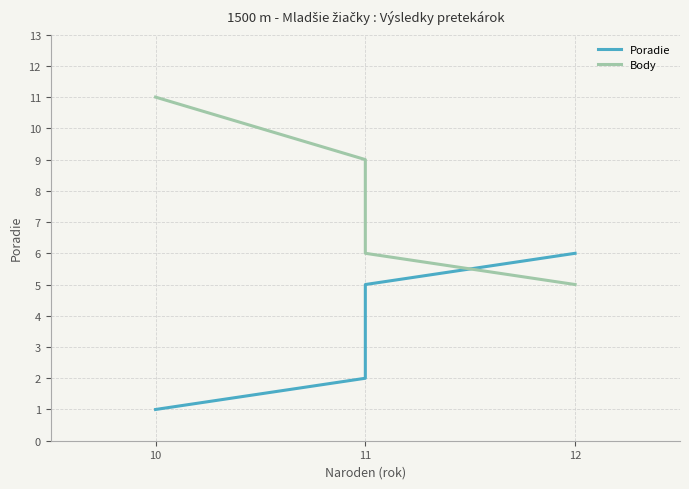

Reading left to right, what are all the values shown in this chart?

Poradie: 1	2	3	4	5	6
Body: 11	9	8	7	6	5